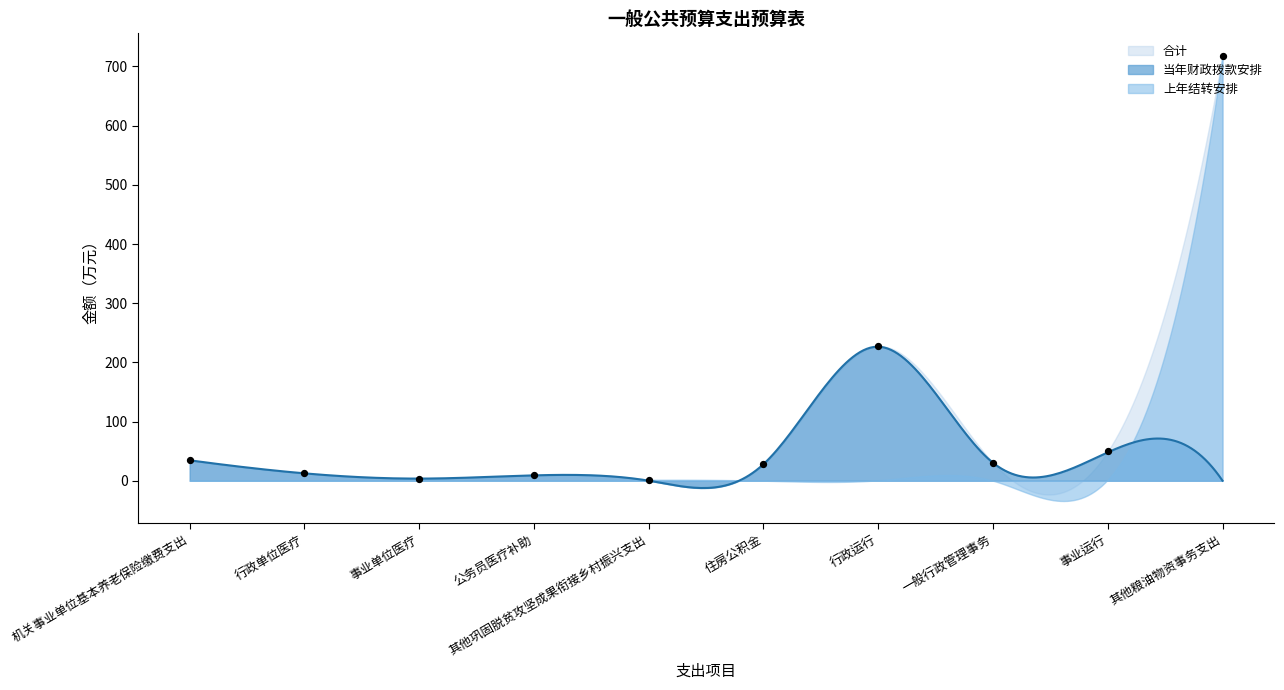

What are all the series names shown in the legend?

合计, 当年财政拨款安排, 上年结转安排